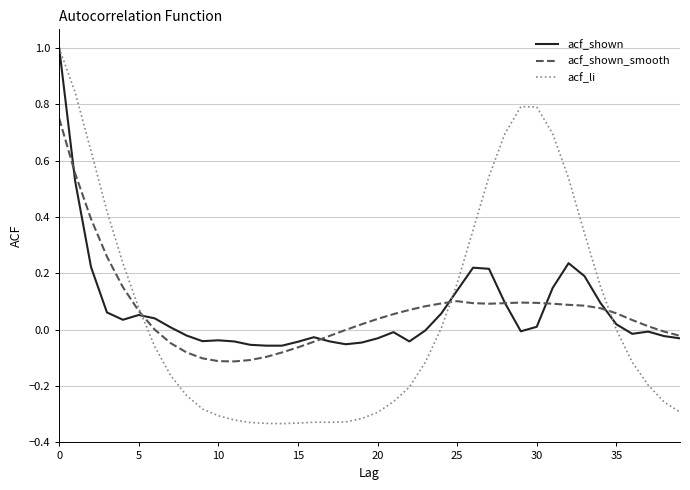

Which series has the widest spread of values?

acf_li